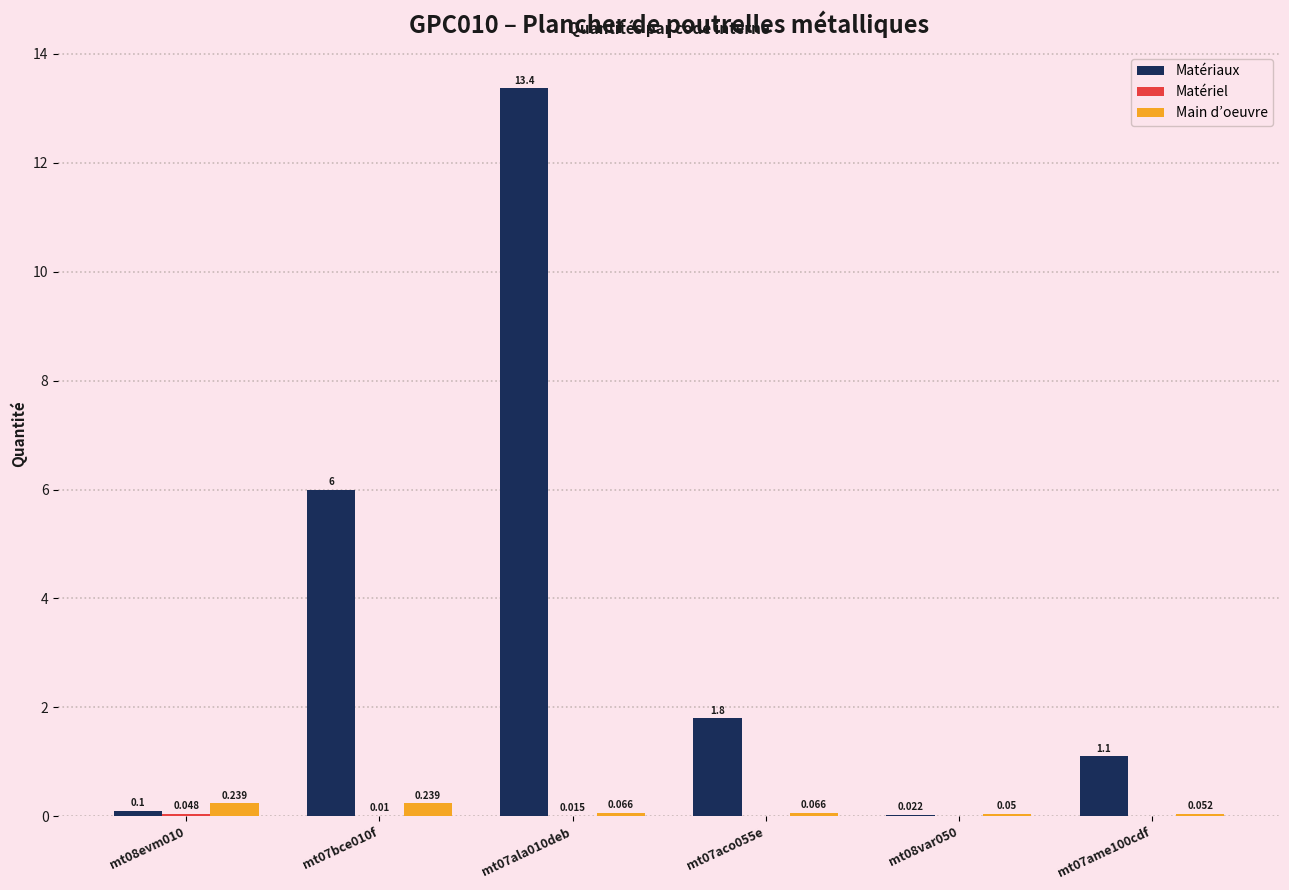

Where is Matériaux nearest to the value 6?

mt07bce010f